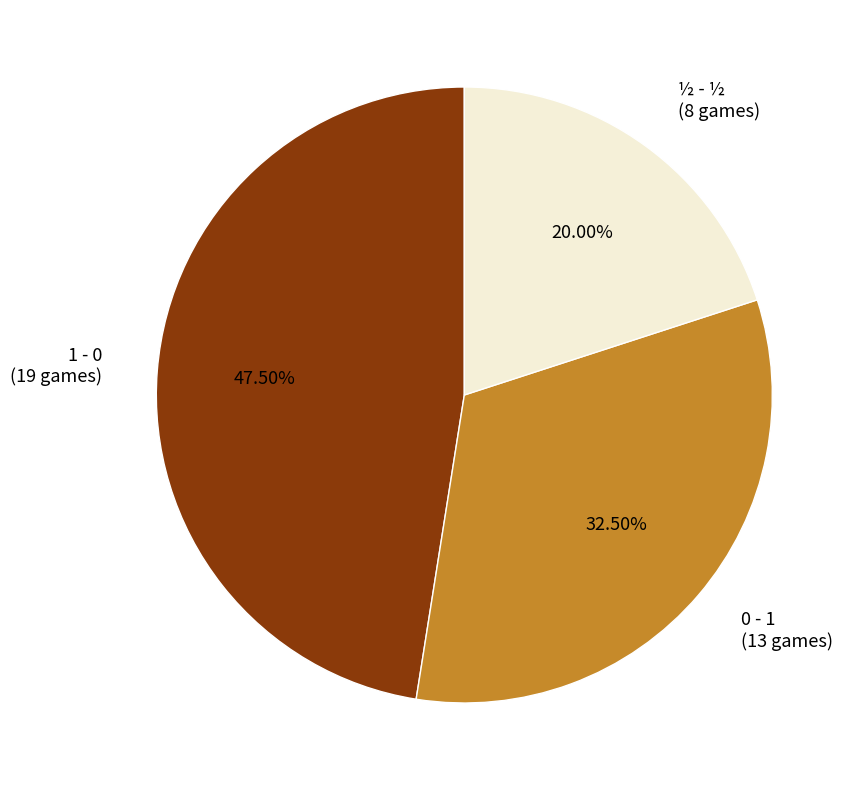

How many segments does this pie chart have?

3